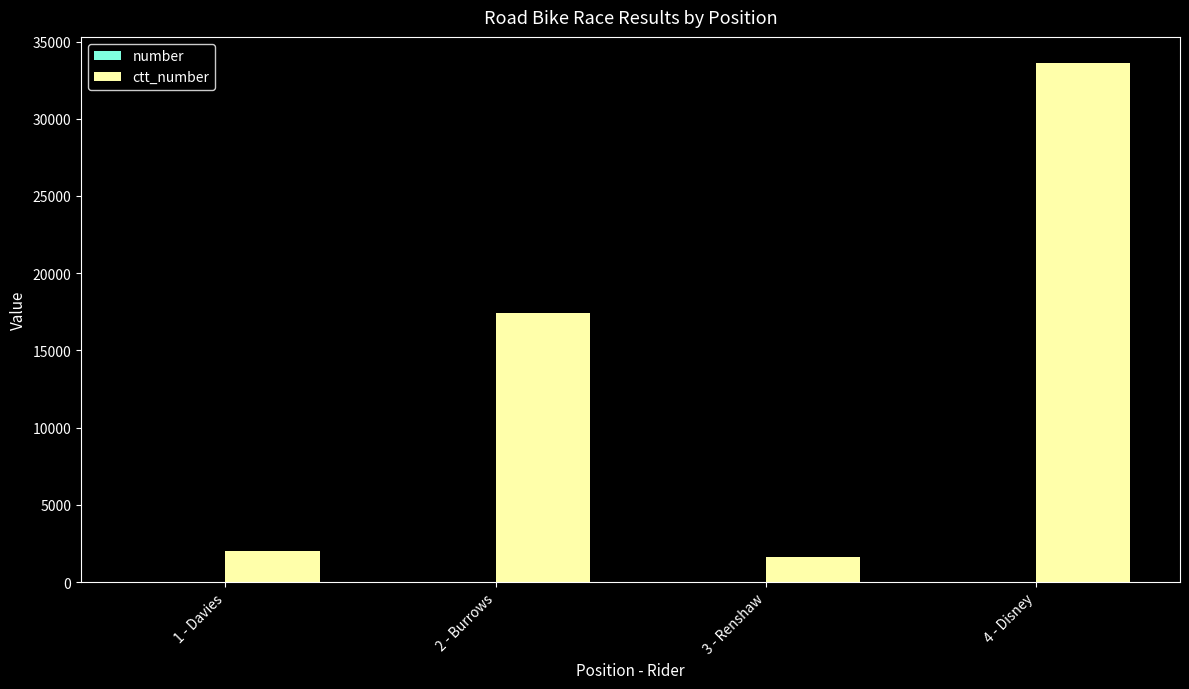

At which category is the sum across all series the highest?

4 - Disney